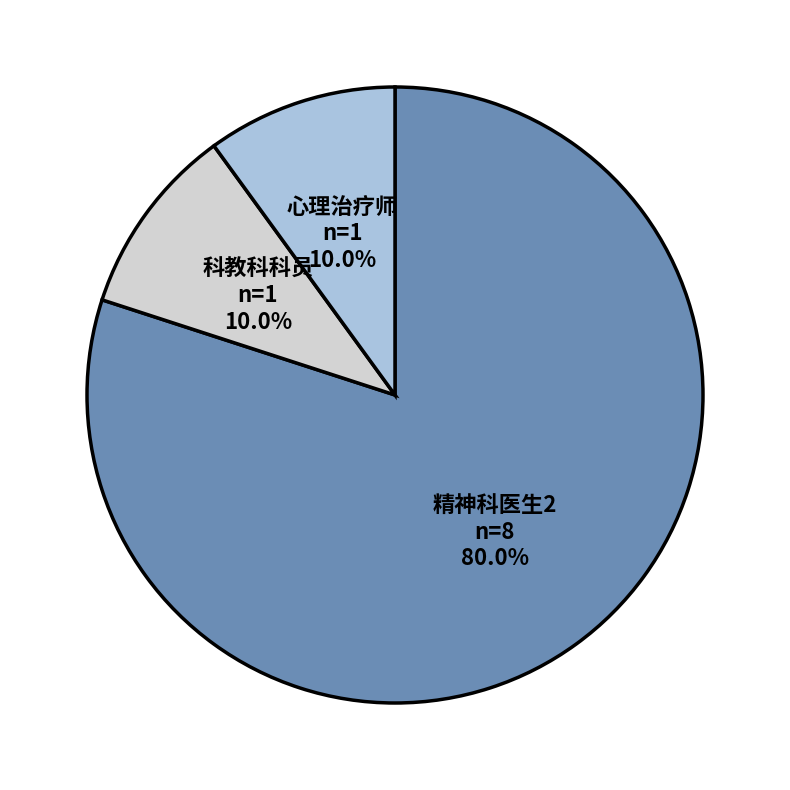

To the nearest percent, what percentage of the pie is 科教科科员?

10%